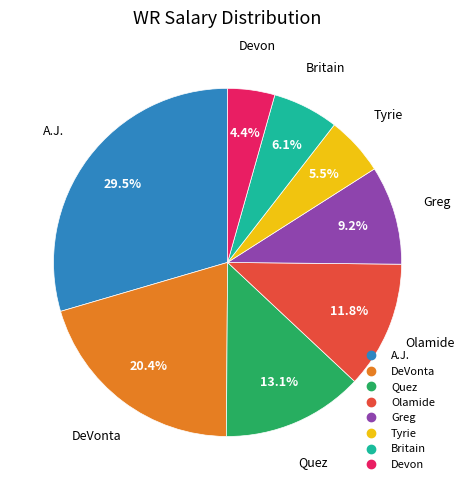

Count the number of slices in the pie.

8